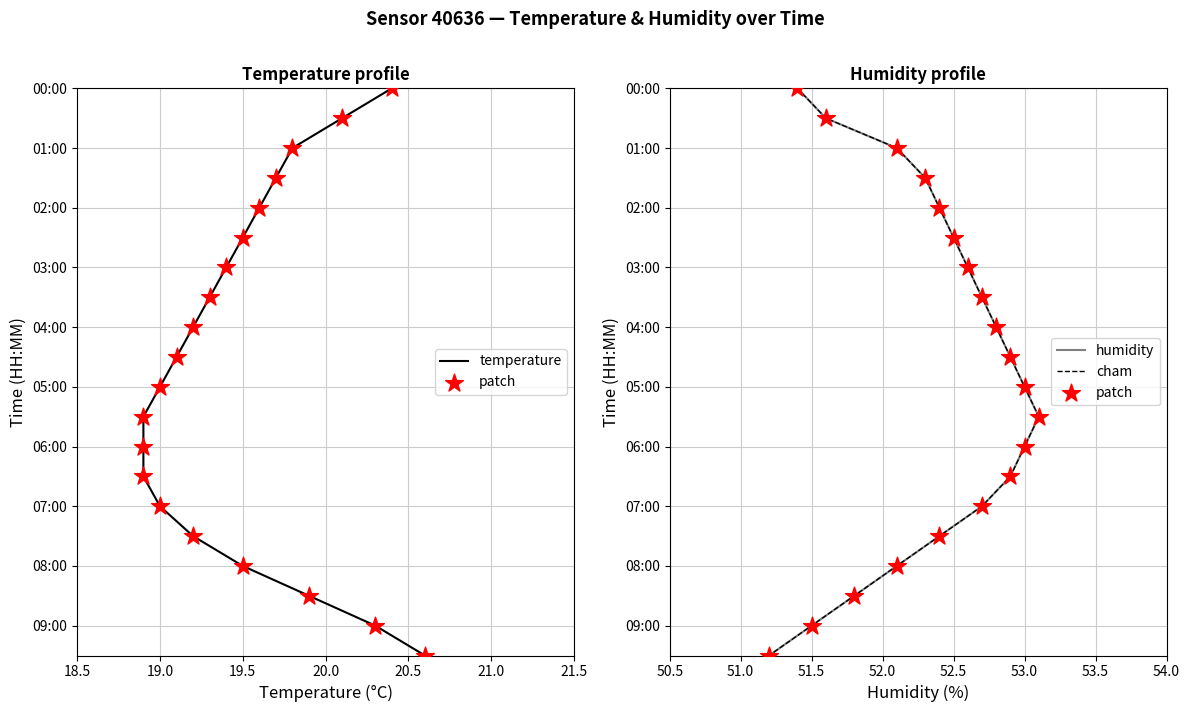

Which series reaches the maximum Y coordinate?

temperature